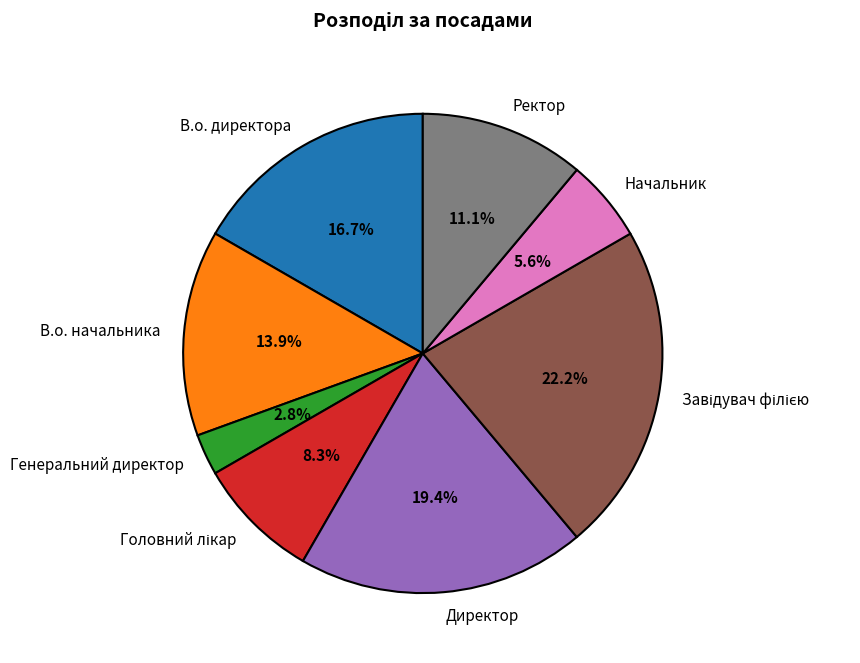

Is there any slice that represents more than half of the pie?

No